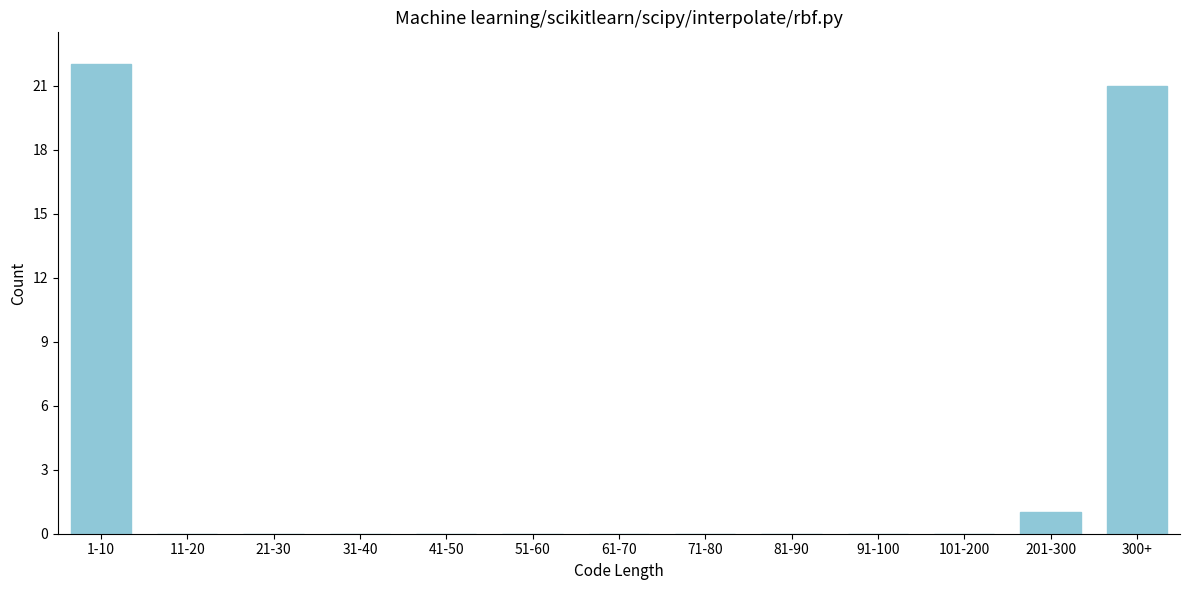

Reading right to left, extract all data points from this chart.

300+=21	201-300=1	101-200=0	91-100=0	81-90=0	71-80=0	61-70=0	51-60=0	41-50=0	31-40=0	21-30=0	11-20=0	1-10=22